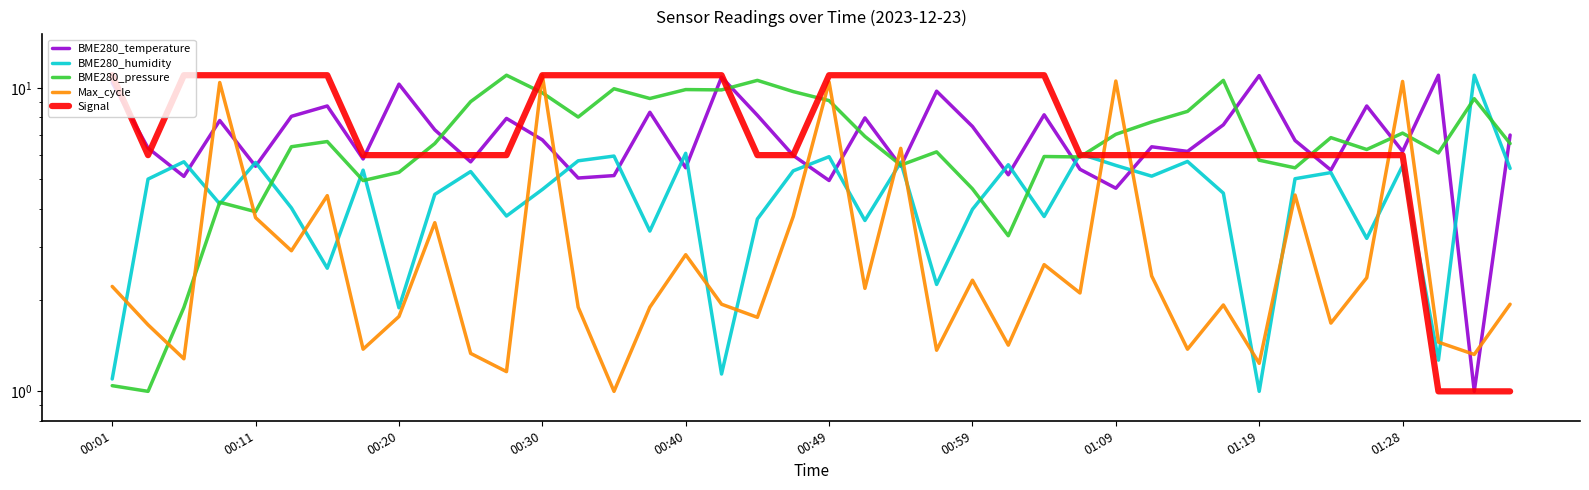

How many intersections are there between BME280_temperature and BME280_humidity?

18